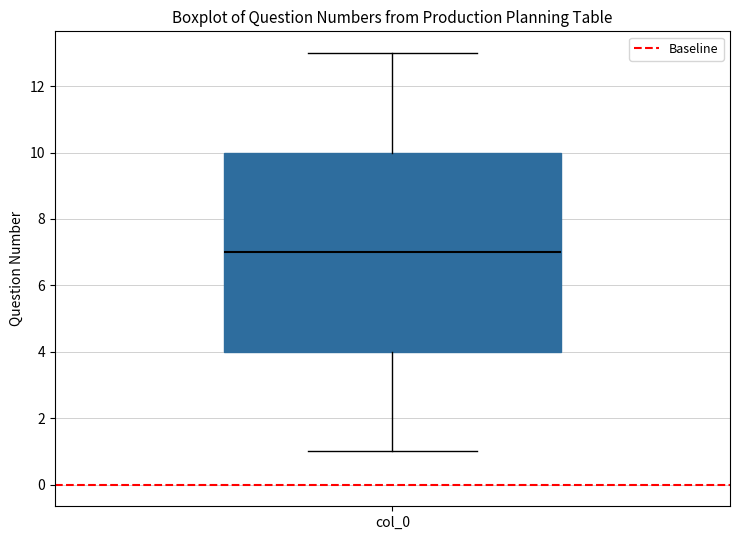

Transcribe this box plot: give where the median line is, the range the box spans, and where the two whiskers end, as read against the y-axis. The values are not printed on the chart, so give them approximately, as read against the axis.

median 7, box 4 to 10, whiskers 1 to 13